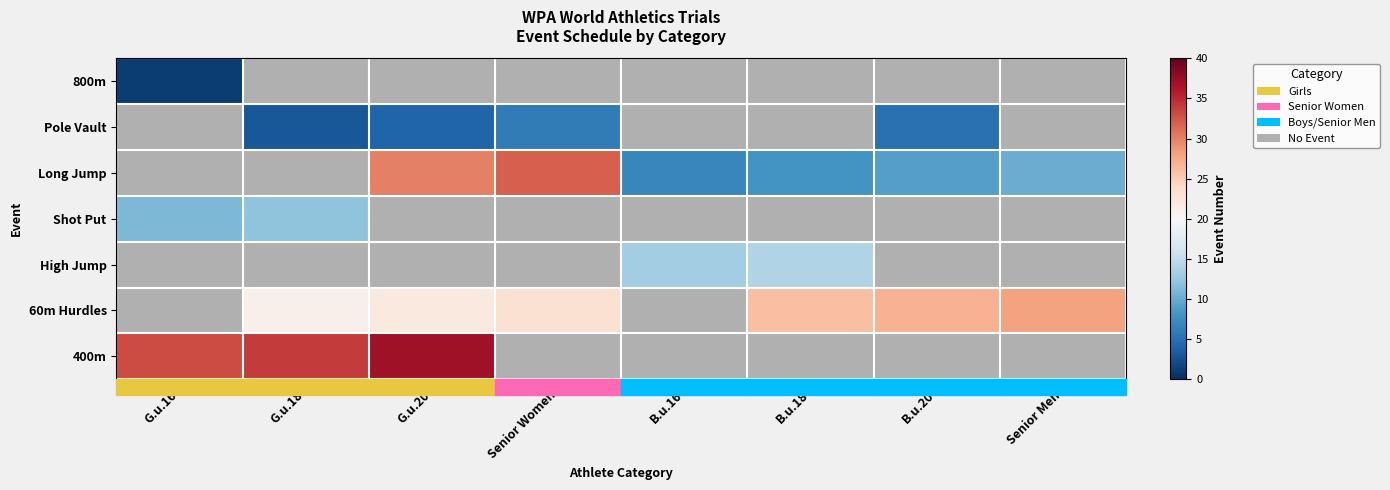

The value of Long Jump at B.u.16 is 4.2. True or false?

False